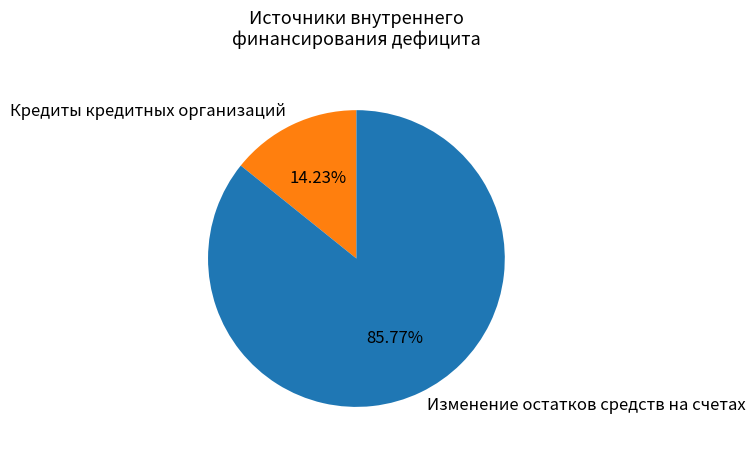

To the nearest percent, what is the combined percentage of Изменение остатков средств на счетах and Кредиты кредитных организаций?

100%